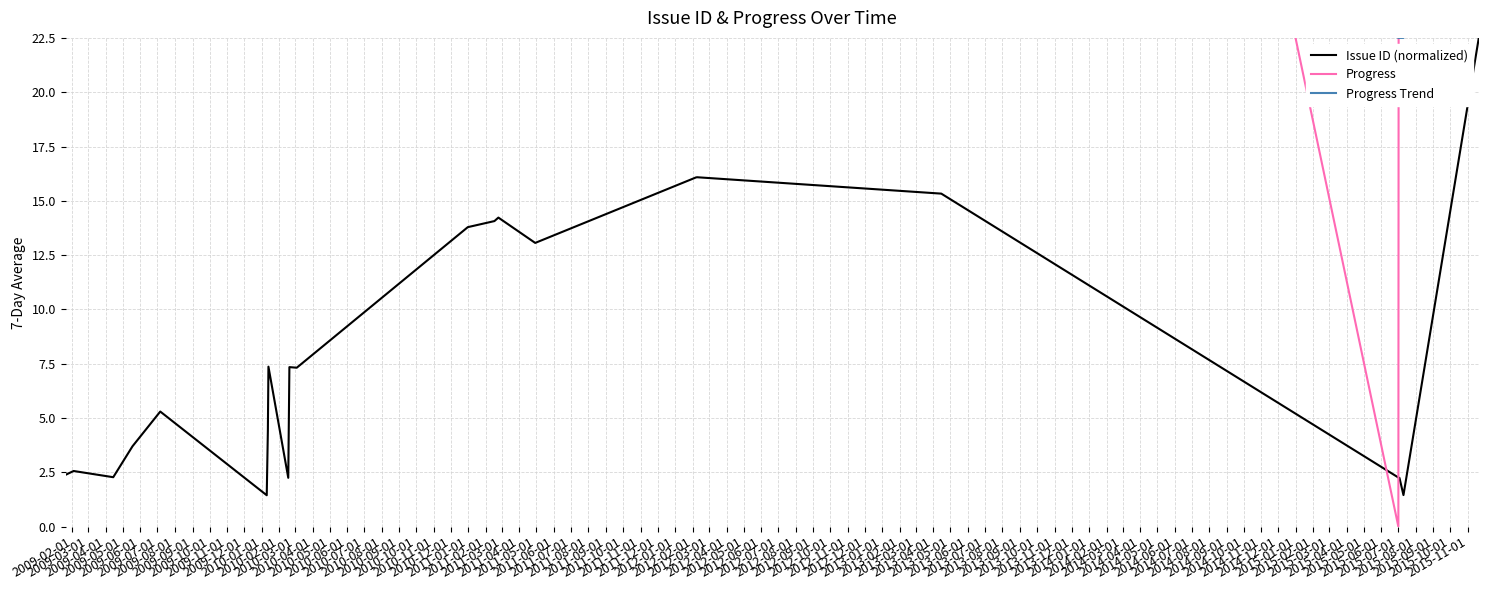

Rank the series at 2009-08-01 from lowest to highest value.

Issue ID (normalized), Progress Trend, Progress